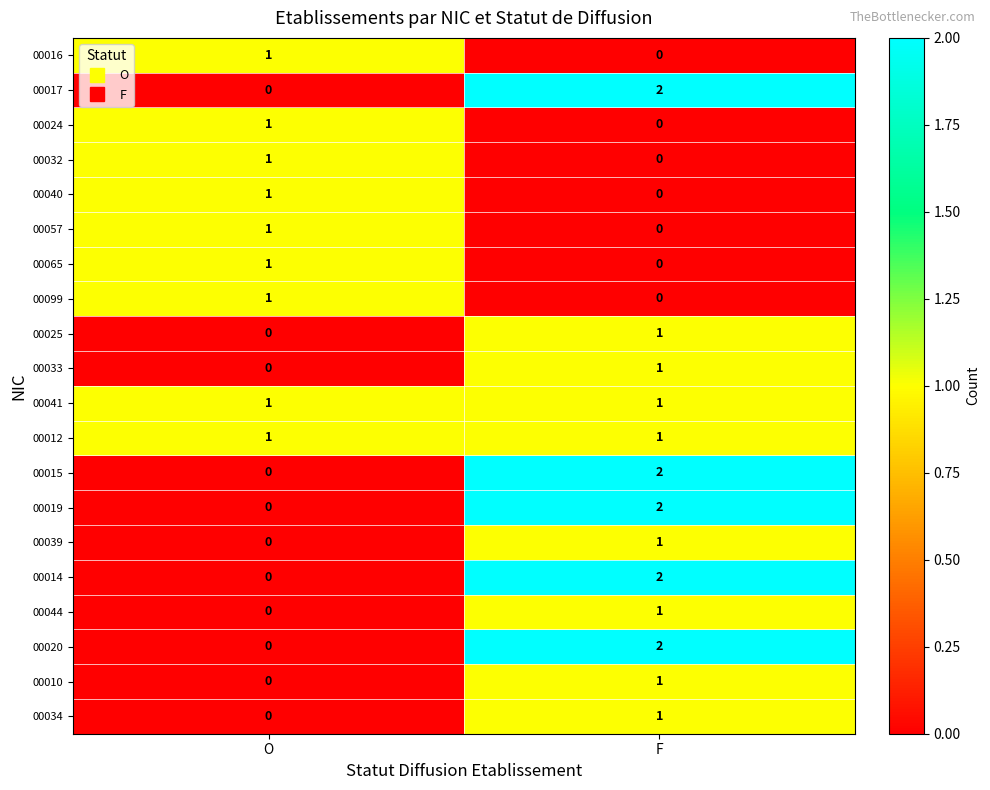

Which category has the lowest value in the 00010 series?

O